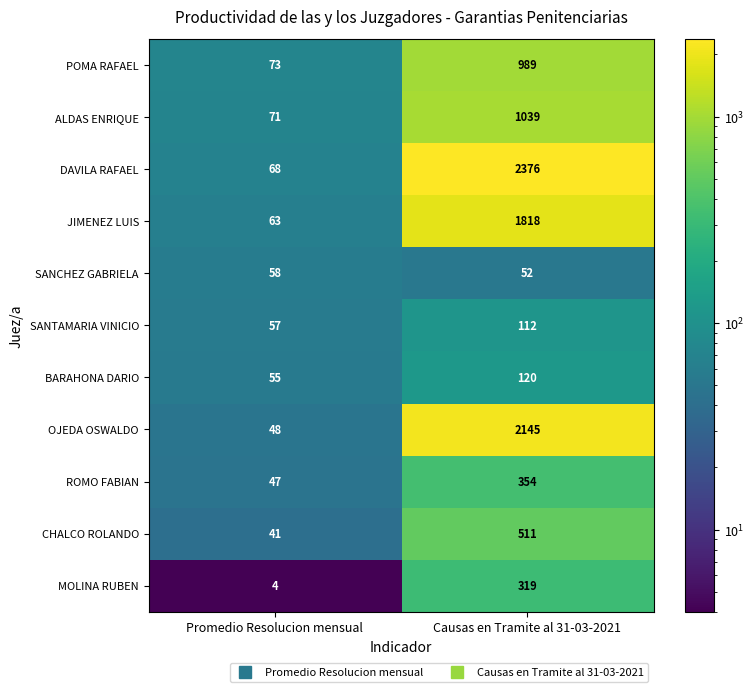

What is the approximate value of MOLINA RUBEN at Causas en Tramite al 31-03-2021?

319